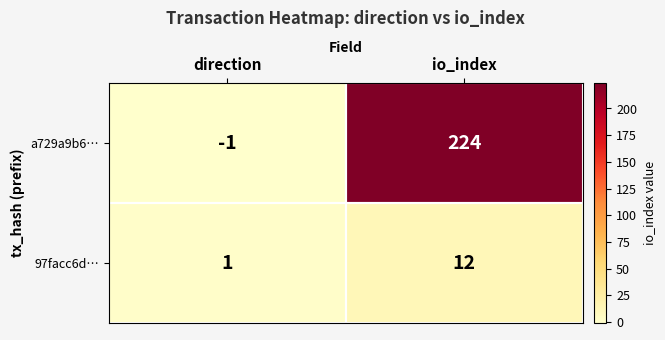

Rank the series by their maximum value, from lowest to highest.

97facc6d…, a729a9b6…